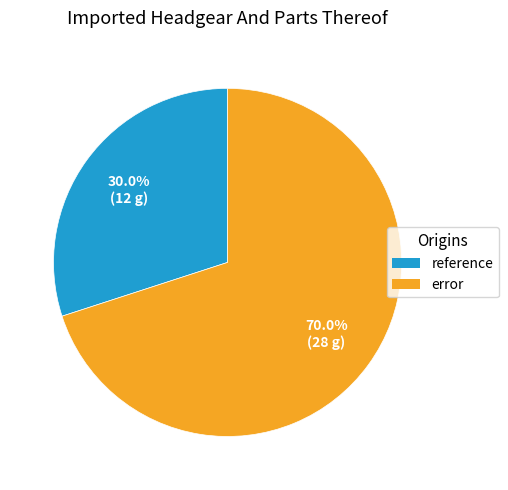

What is the majority slice?

error